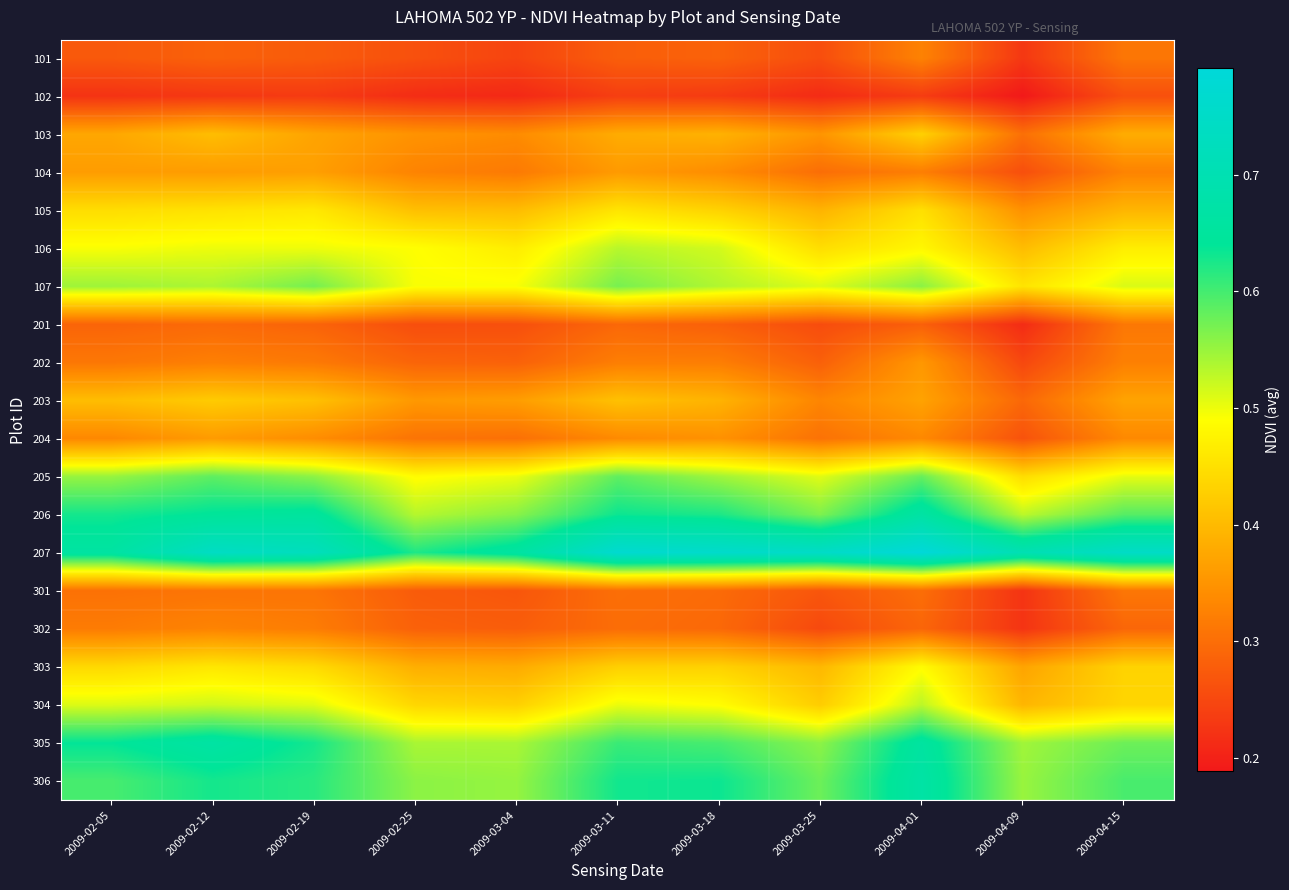

At which category is the sum across all series the highest?

2009-04-01